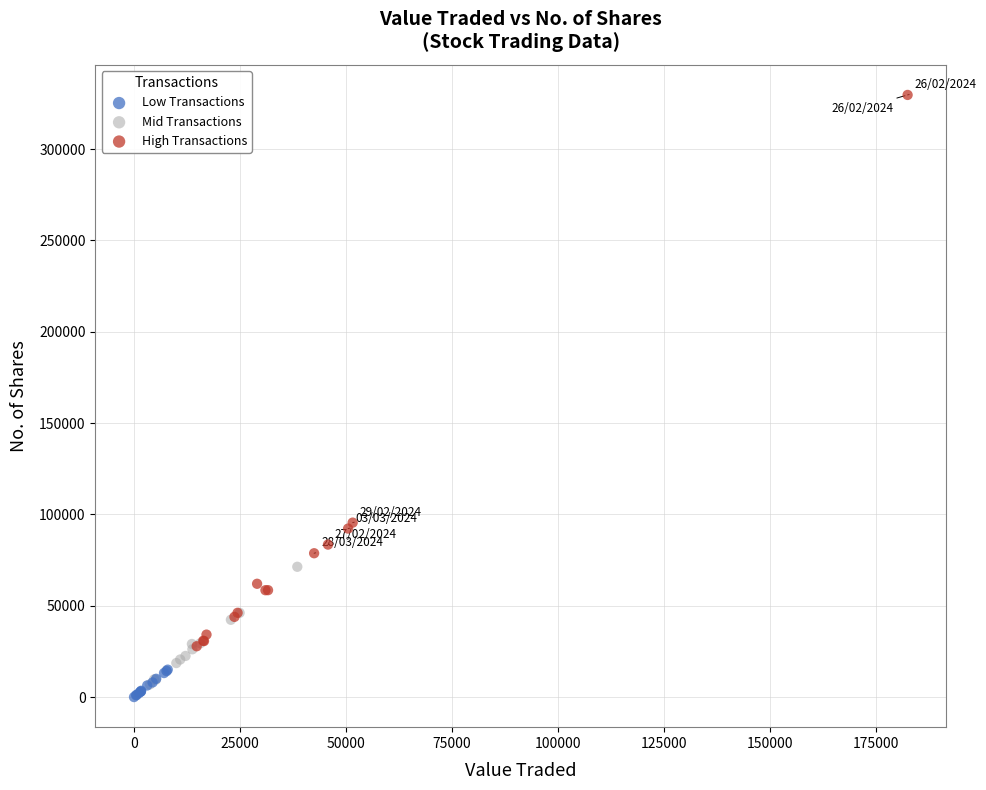

Which series has the widest spread of Y values?

High Transactions